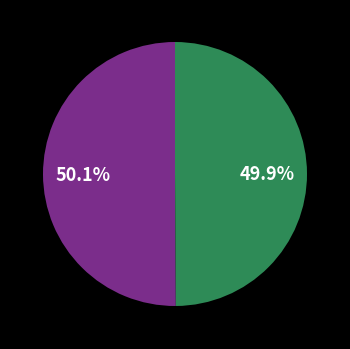

Count the number of slices in the pie.

2